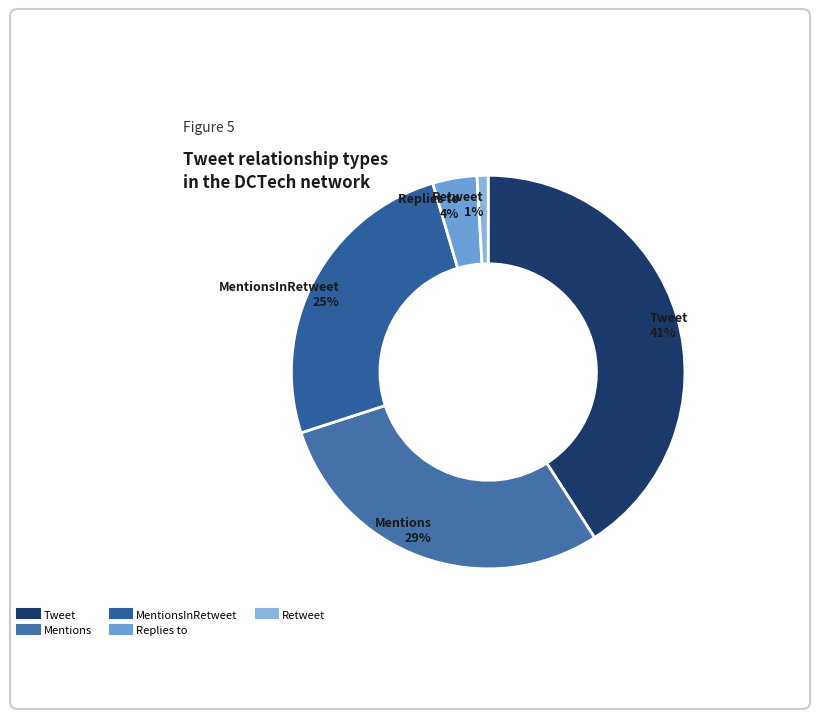

How many segments does this pie chart have?

5